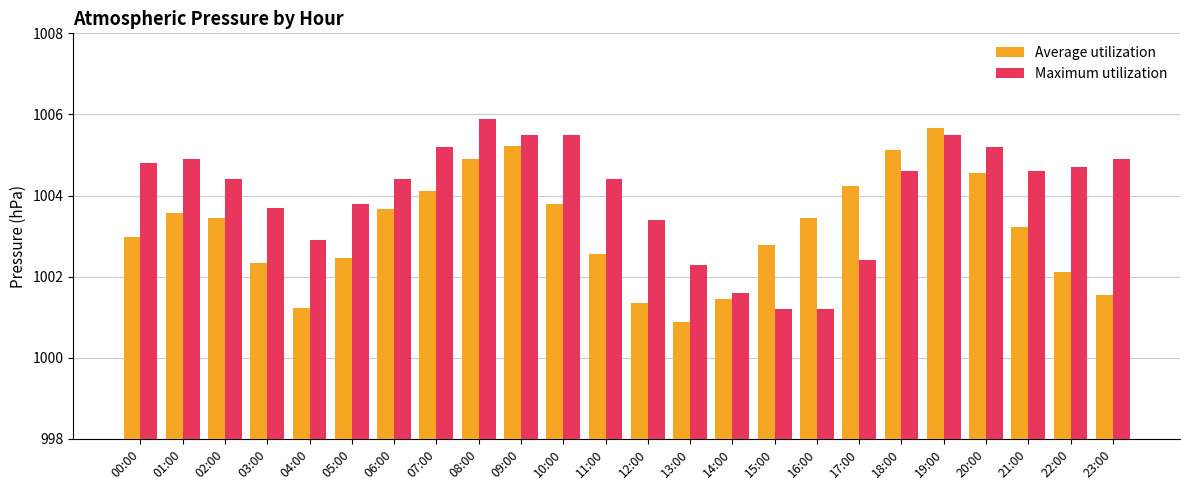

Which series has the largest total across all categories?

Maximum utilization